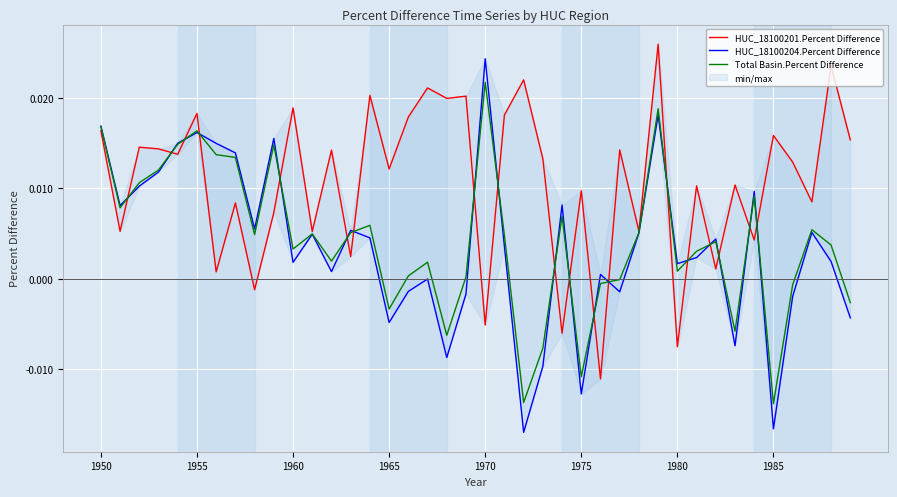

What are all the series names shown in the legend?

HUC_18100201.Percent Difference, HUC_18100204.Percent Difference, Total Basin.Percent Difference